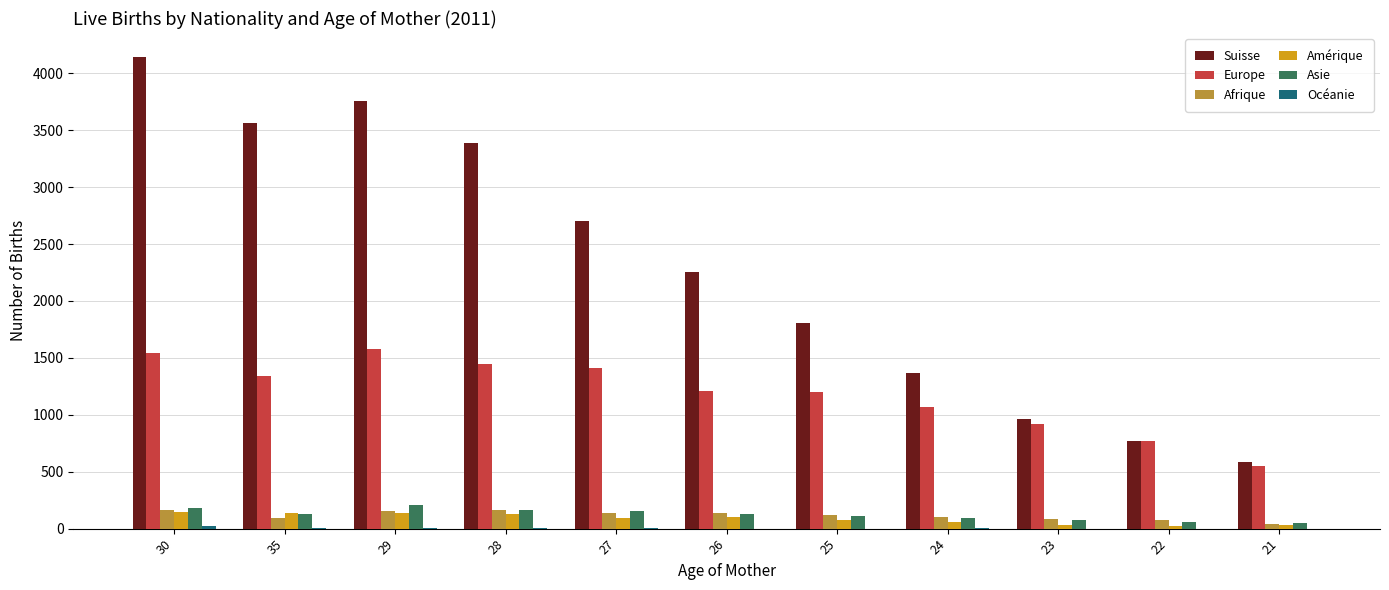

What is the greatest value displayed?

4147